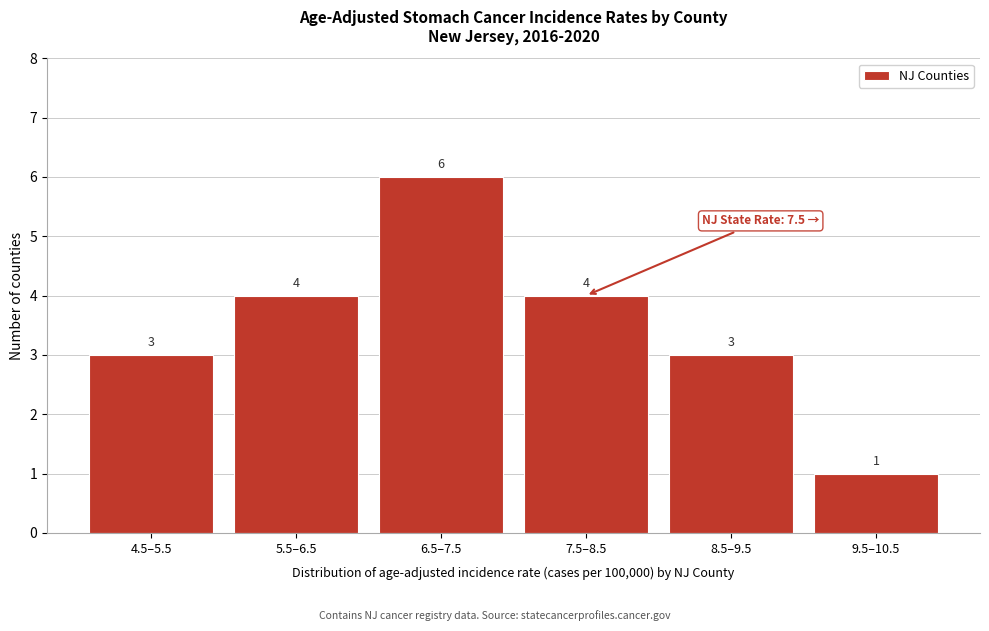

Reading left to right, what are all the values shown in this chart?

4.5–5.5=3	5.5–6.5=4	6.5–7.5=6	7.5–8.5=4	8.5–9.5=3	9.5–10.5=1